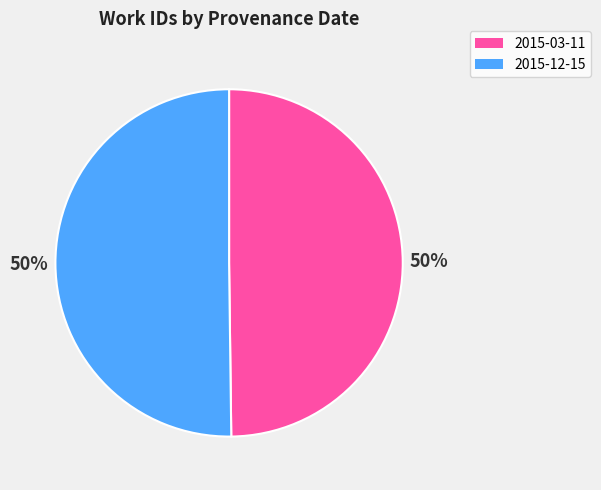

How many segments does this pie chart have?

2